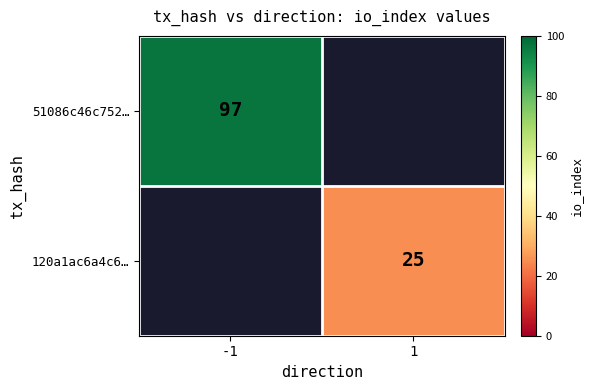

The 51086c46c752… series shows 52.9 at -1. True or false?

False